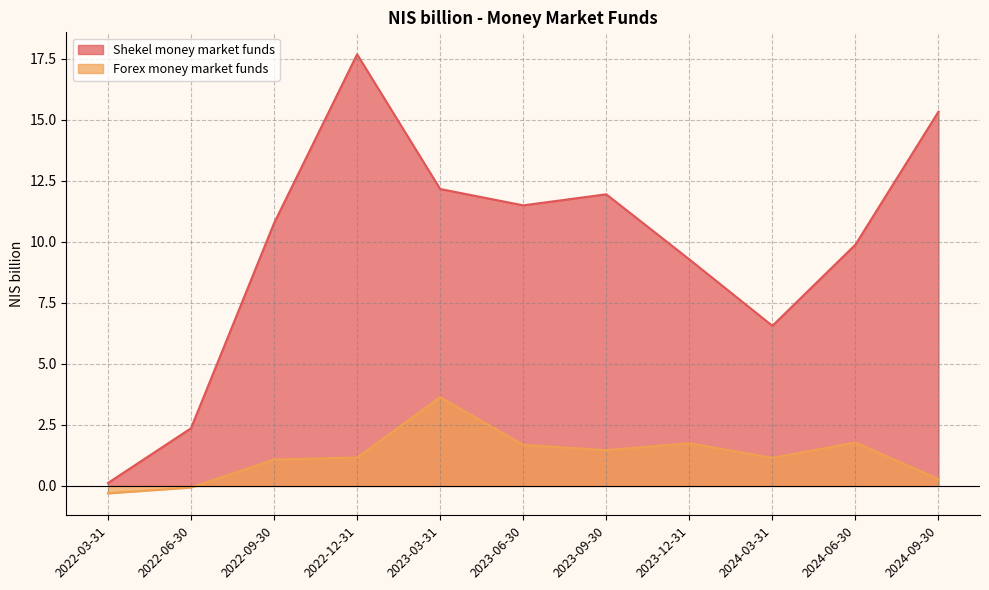

The Forex money market funds series shows 0.6 at 2022-12-31. True or false?

False